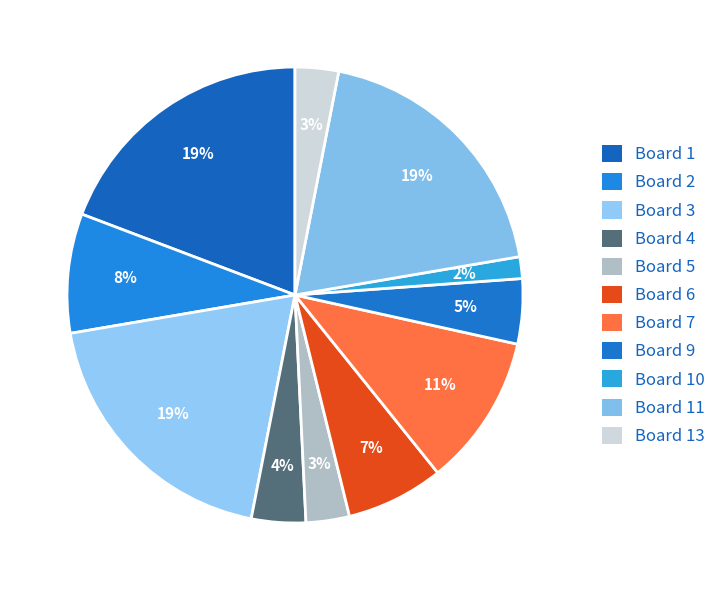

Is there a majority slice in this chart?

No